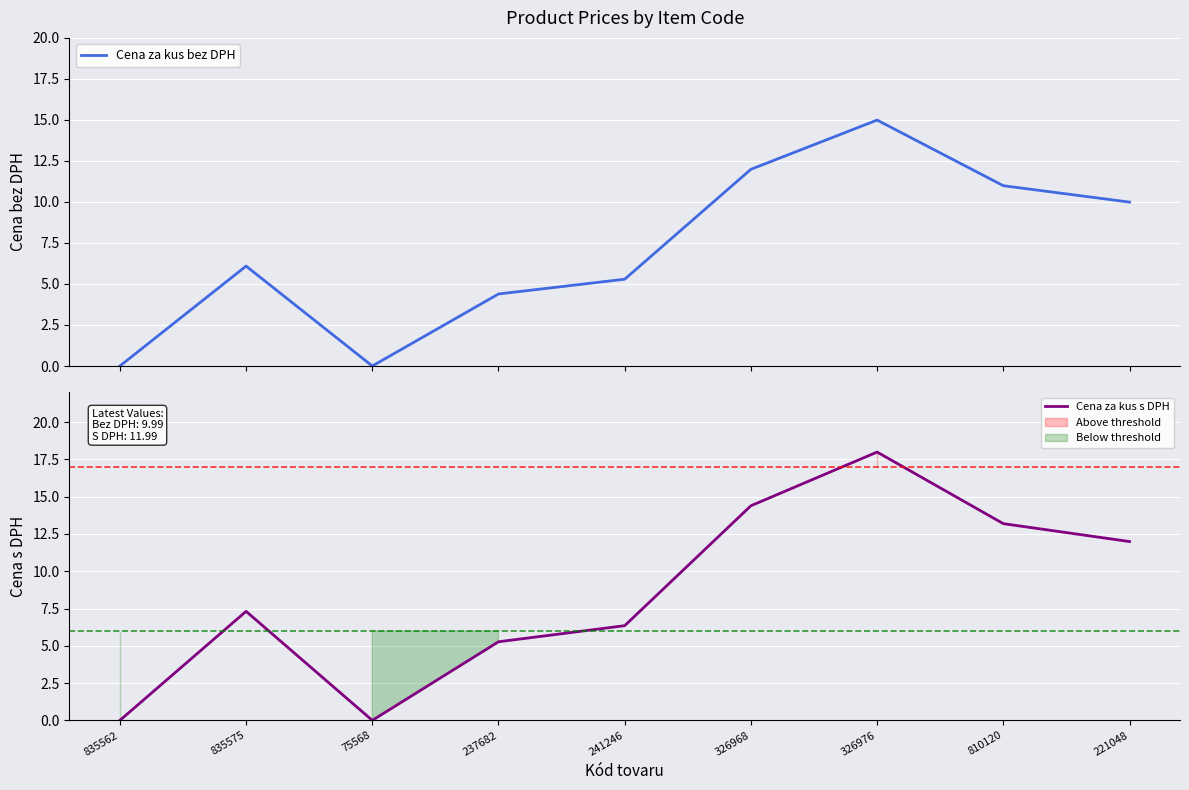

Which category has the lowest value across all series?

835562